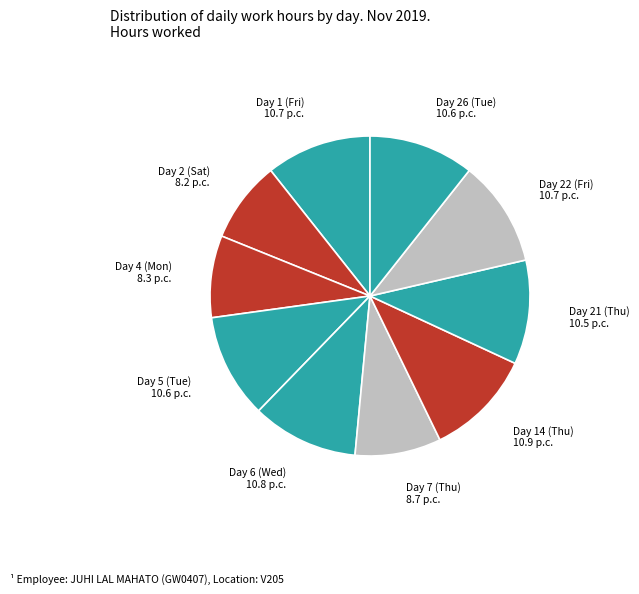

Does Day 4 (Mon) represent more than half of the total?

No